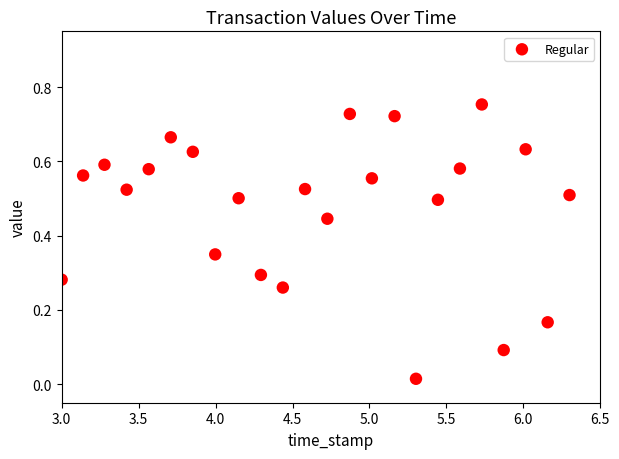

What is the range of X values (max minus min)?

3.3